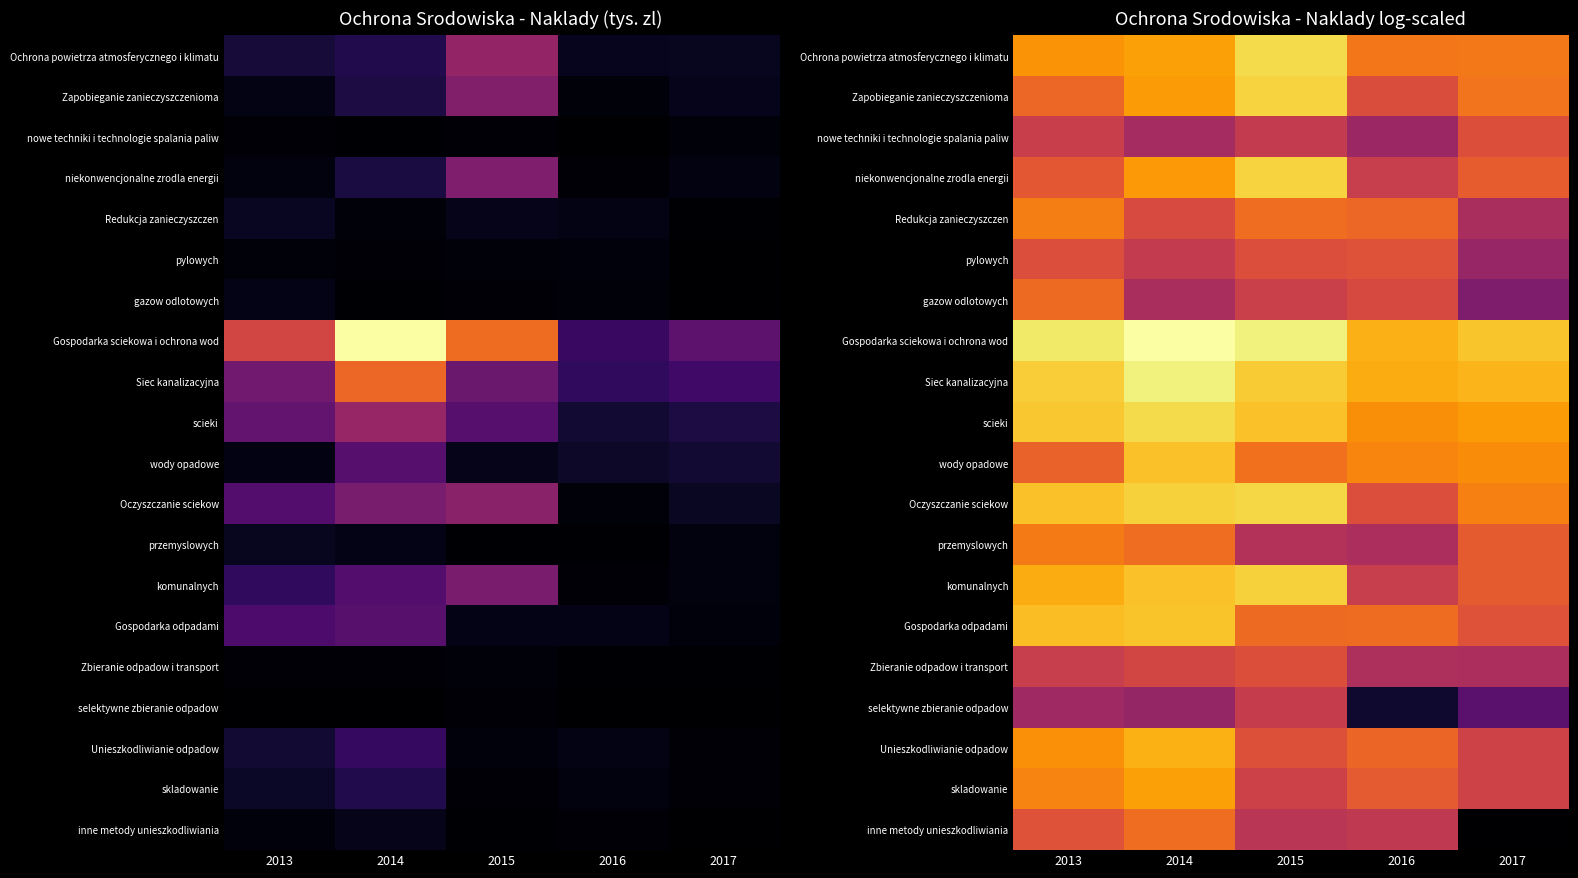

True or false: Oczyszczanie sciekow has a value of 11.9 at 2015.

True